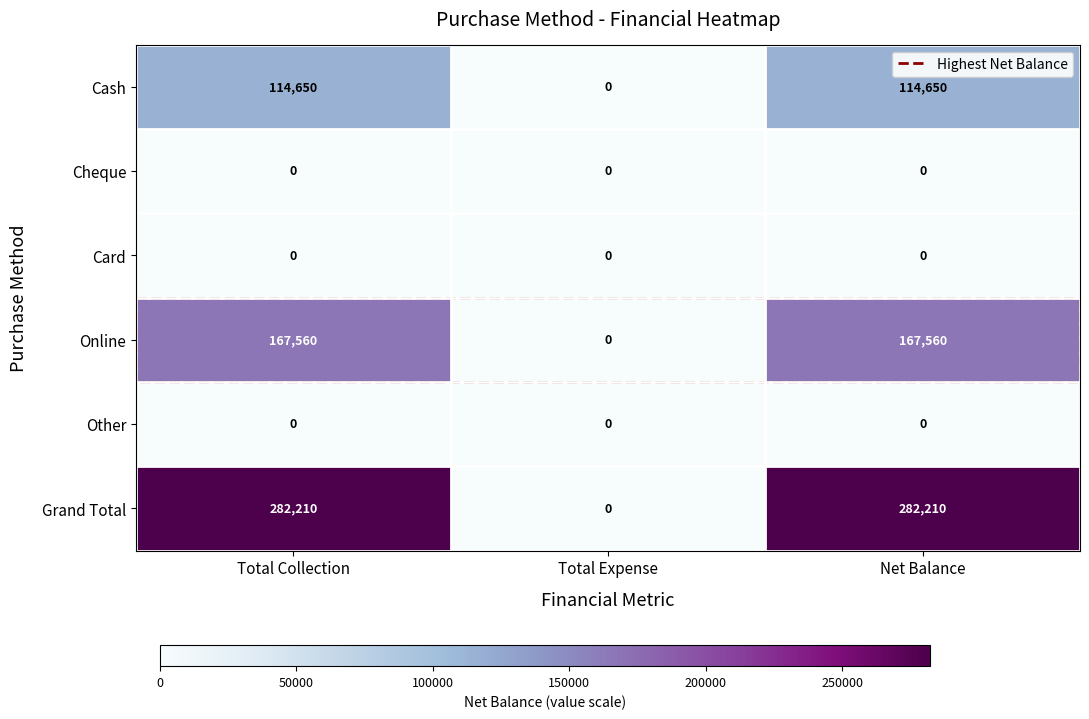

What is the total value across all series at Net Balance?

564420